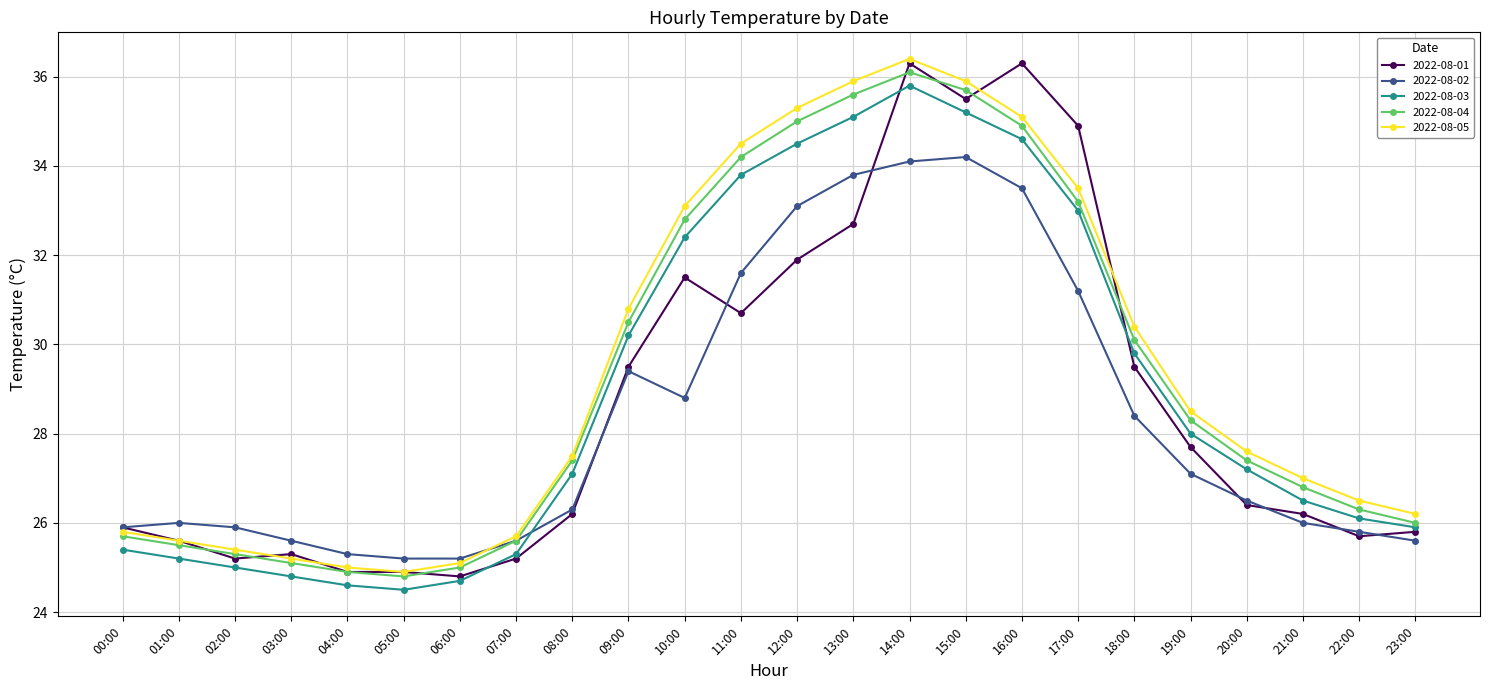

List the series in order of their overall mean, lowest first.

2022-08-02, 2022-08-01, 2022-08-03, 2022-08-04, 2022-08-05